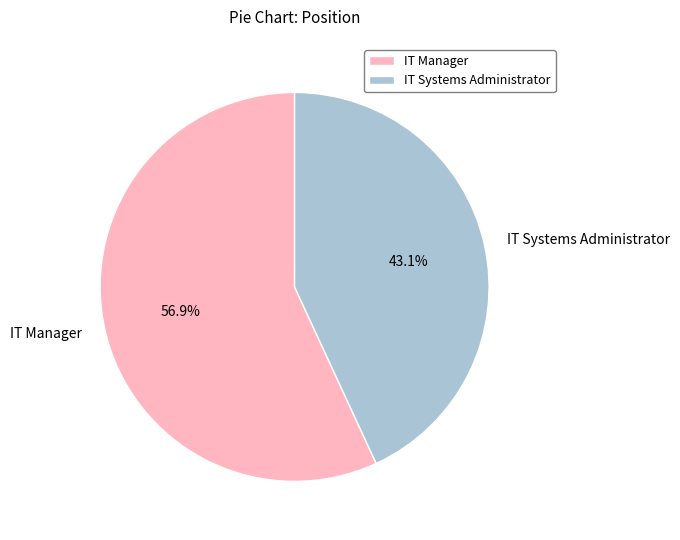

How much of the chart is everything except IT Manager?

43.1%